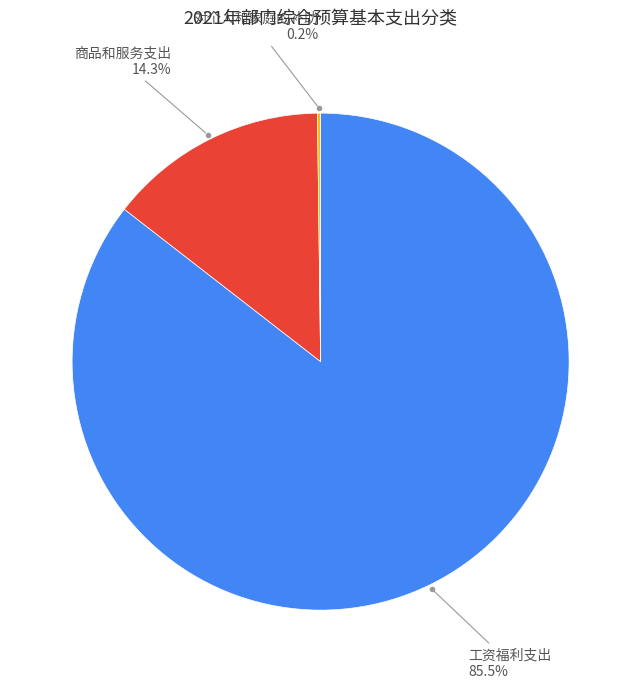

Is there a majority slice in this chart?

Yes